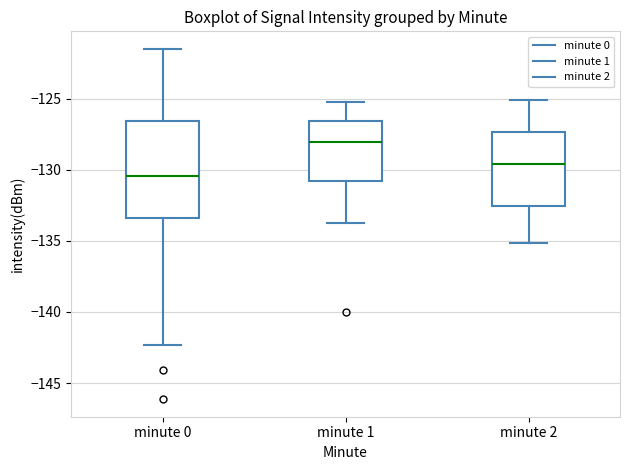

Reading left to right, transcribe this box plot: for each box, give where its median line is, the range the box spans, and where its two whiskers end, as read against the y-axis. The values are not printed on the chart, so give them approximately, as read against the axis.

minute 0: median -130.5, box -133.5 to -126.5, whiskers -142.5 to -121.5
minute 1: median -128.0, box -131.0 to -126.5, whiskers -134.0 to -125.0
minute 2: median -129.5, box -132.5 to -127.5, whiskers -135.0 to -125.0